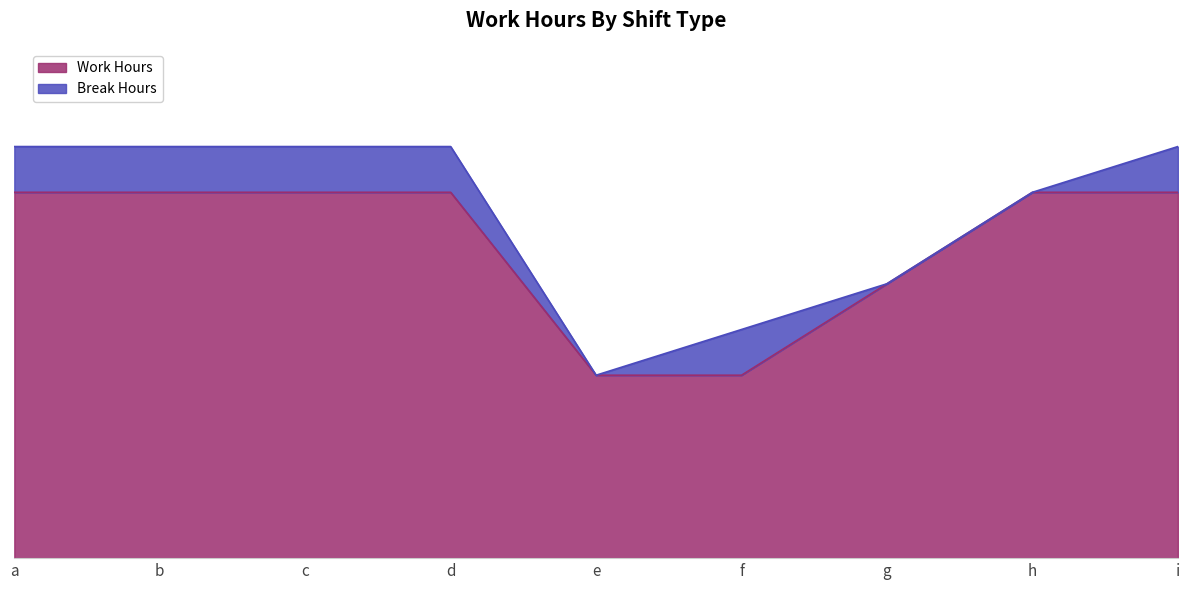

Reading right to left, list all the values displayed in this chart.

8.0	8.0	6.0	4.0	4.0	8.0	8.0	8.0	8.0